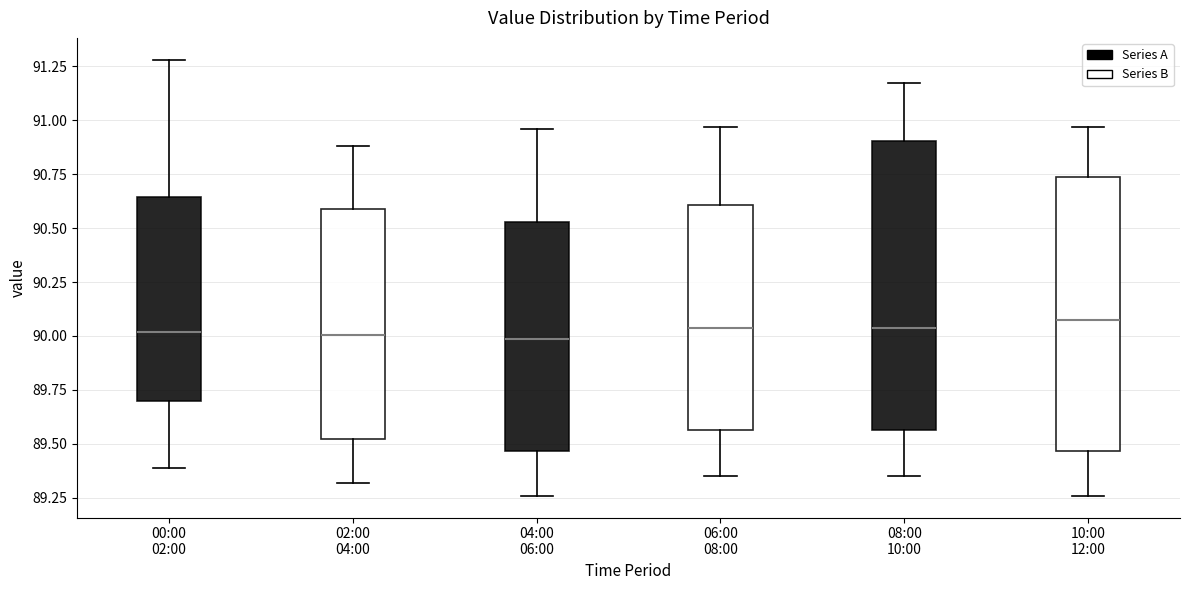

Where is the upper edge of the box for 02:00 04:00 on the y-axis? The values are not printed on the chart, so give them approximately, as read against the axis.

90.60